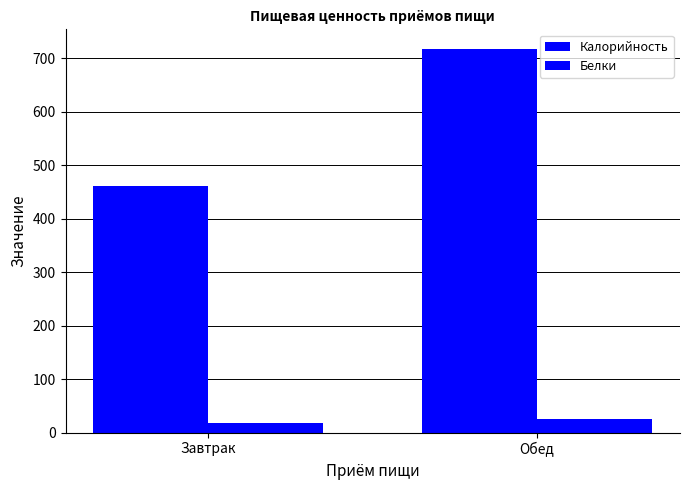

What is the label of the 1st bar from the left?

Завтрак